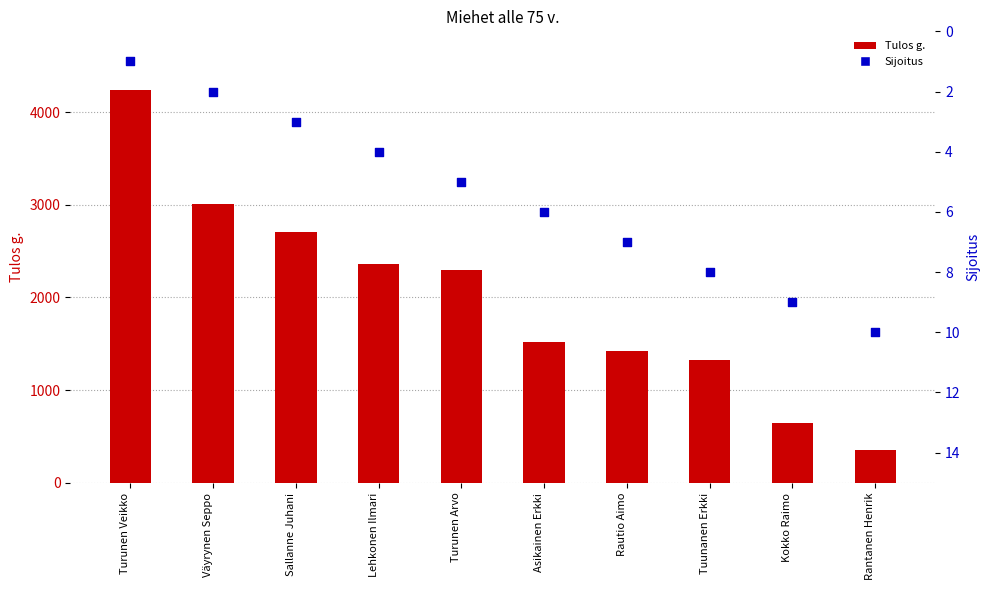

Which series contains the highest Y value?

Tulos g.